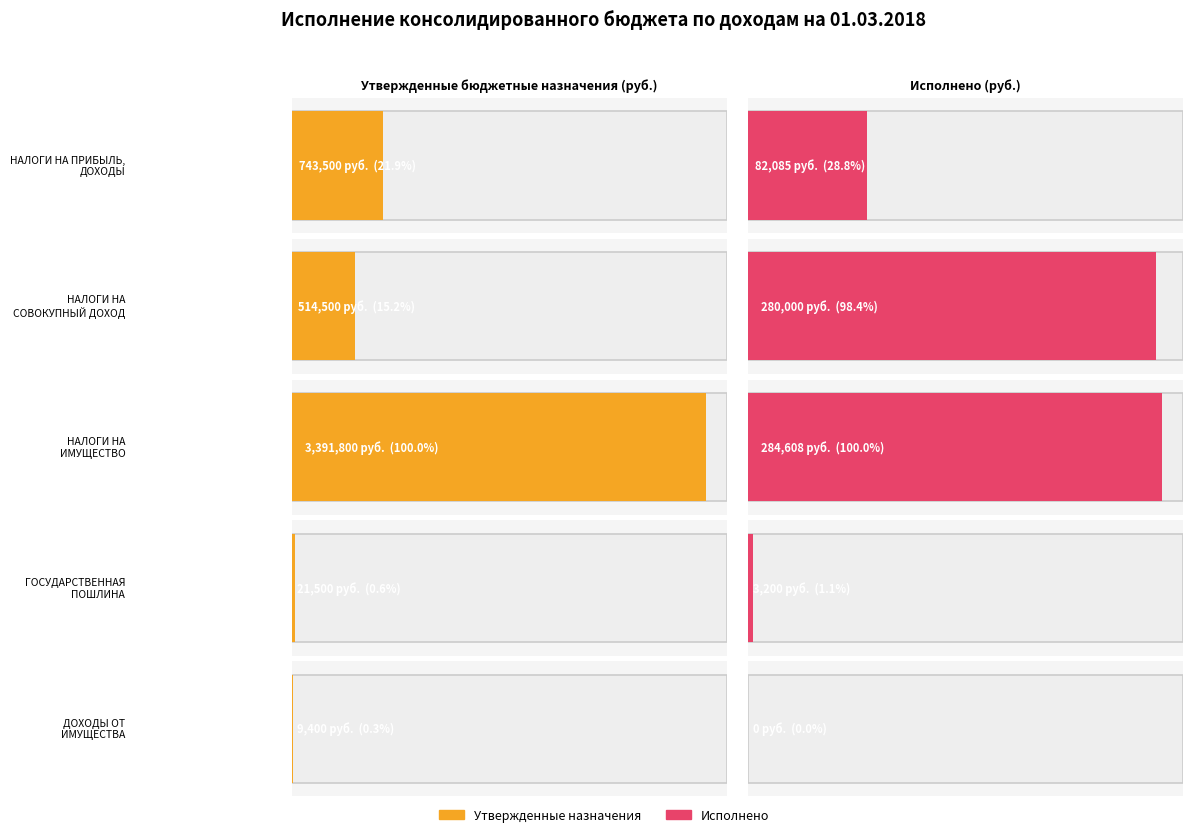

Which category has the lowest value in the Утвержденные назначения series?

ДОХОДЫ ОТ
ИМУЩЕСТВА